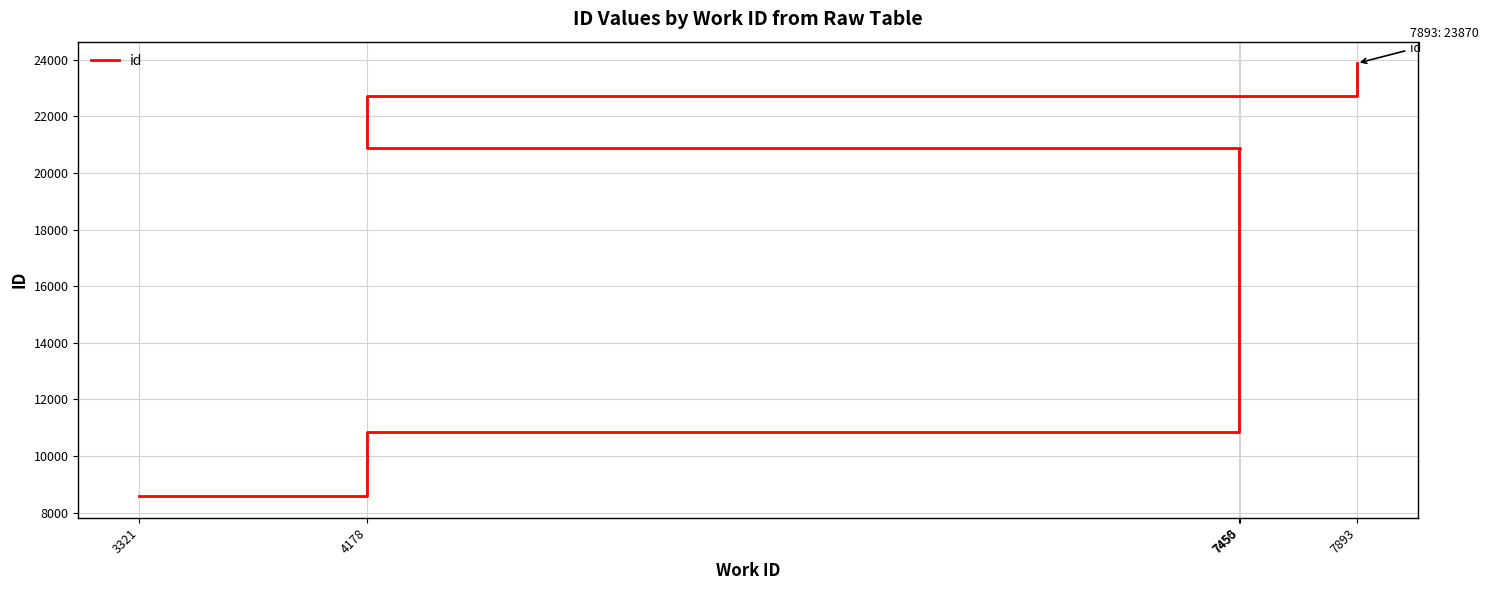

What is the value of the 9th point from the left?

22729